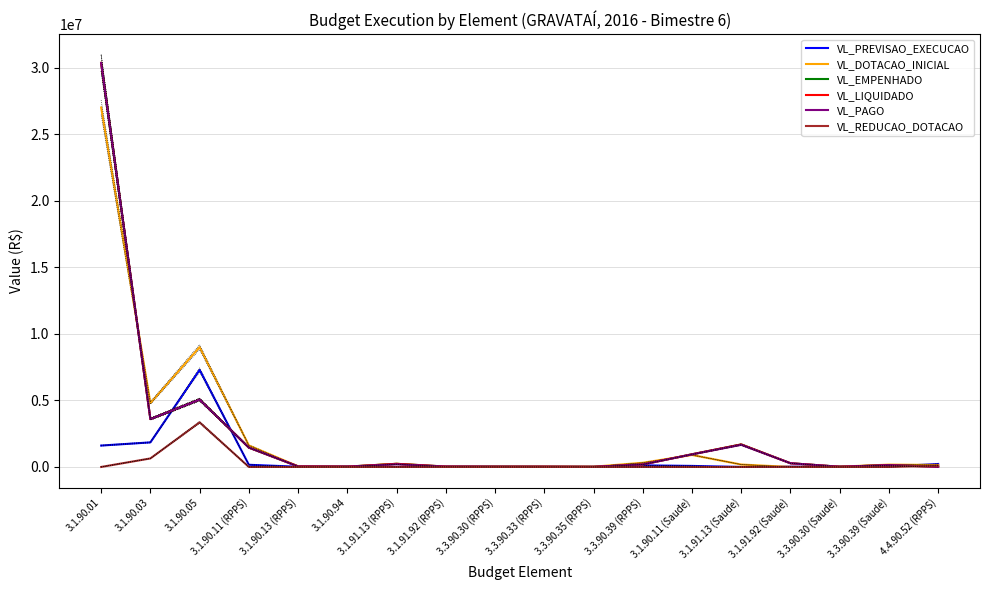

At which label is VL_PREVISAO_EXECUCAO closest to 3644981?

3.1.90.03